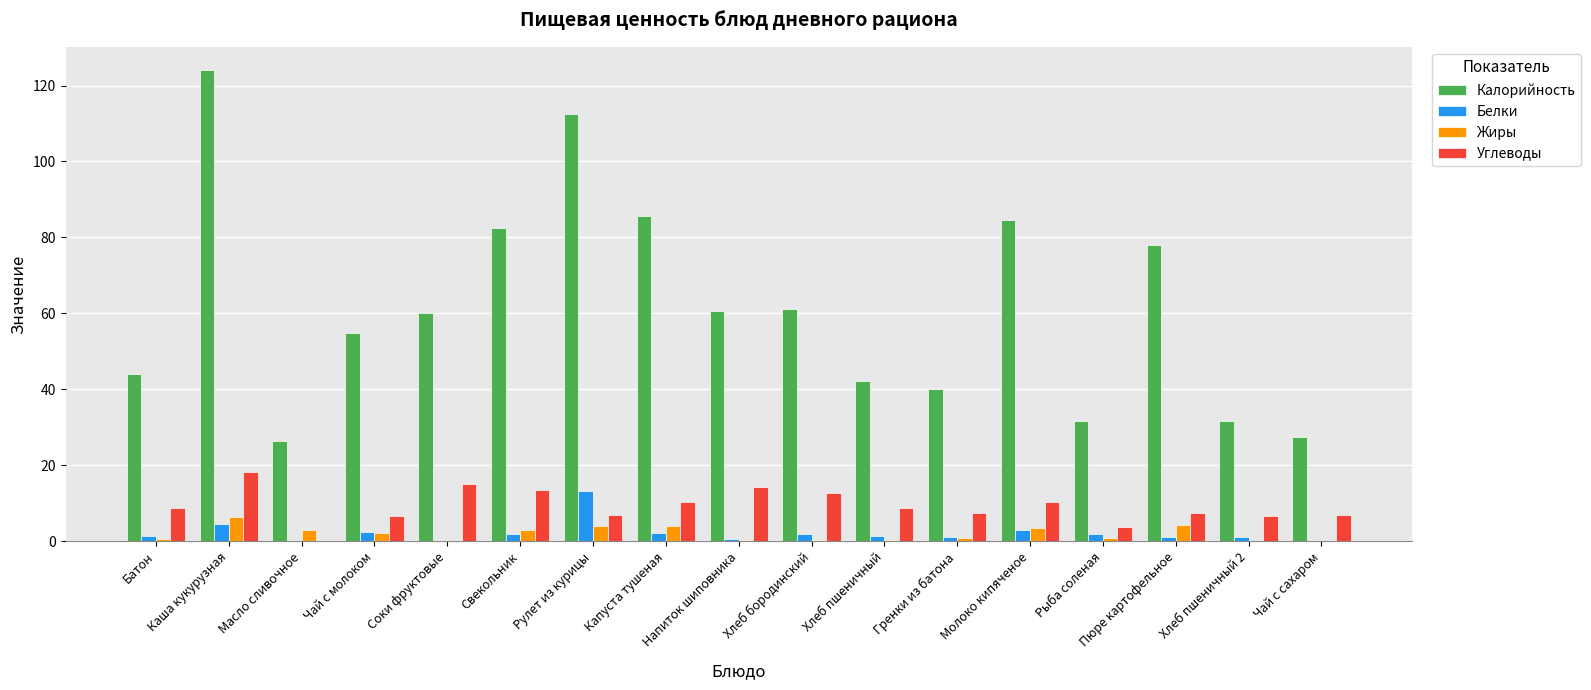

What are all the series names shown in the legend?

Калорийность, Белки, Жиры, Углеводы